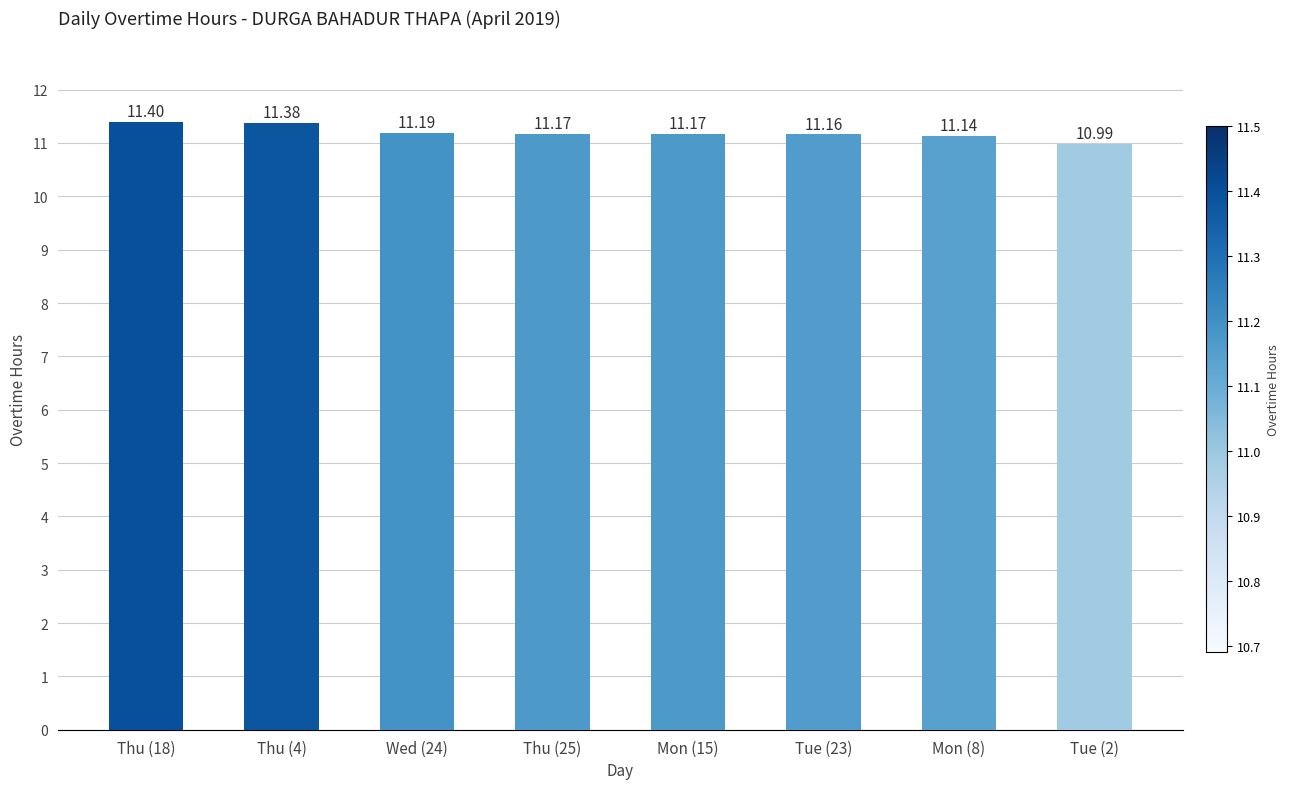

Approximately how many times larger is the value at Tue (2) compared to Thu (4)?

1.0